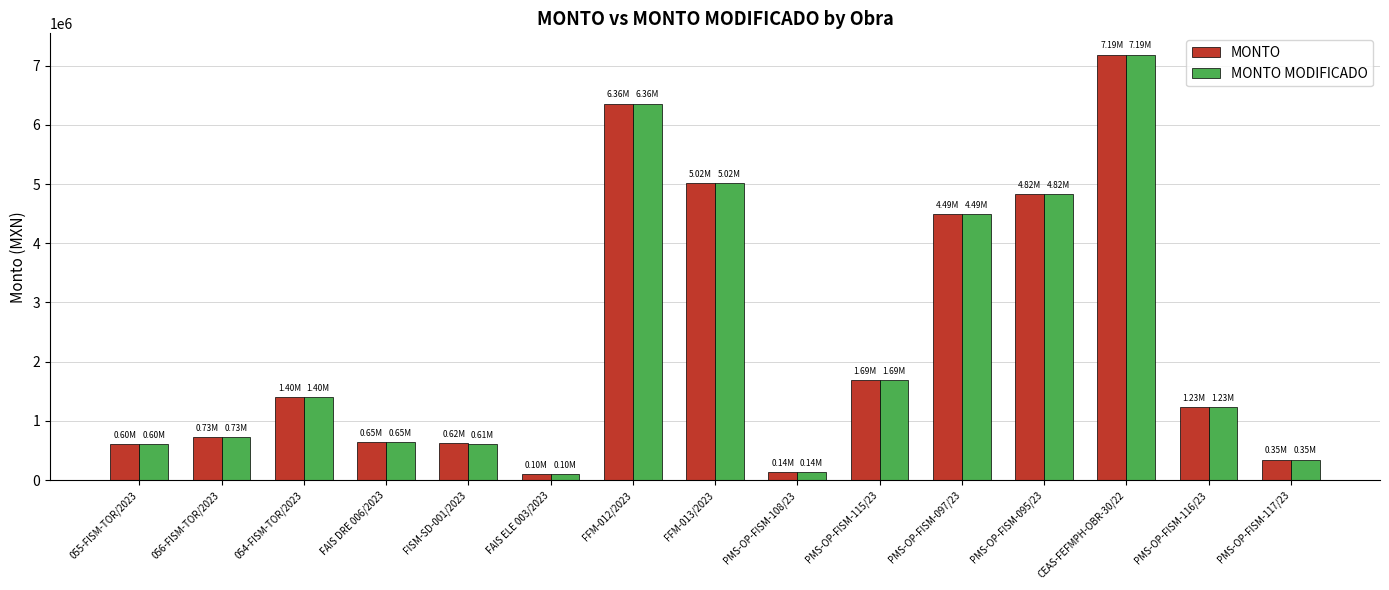

At how many categories does at least one series exceed 7084684?

1